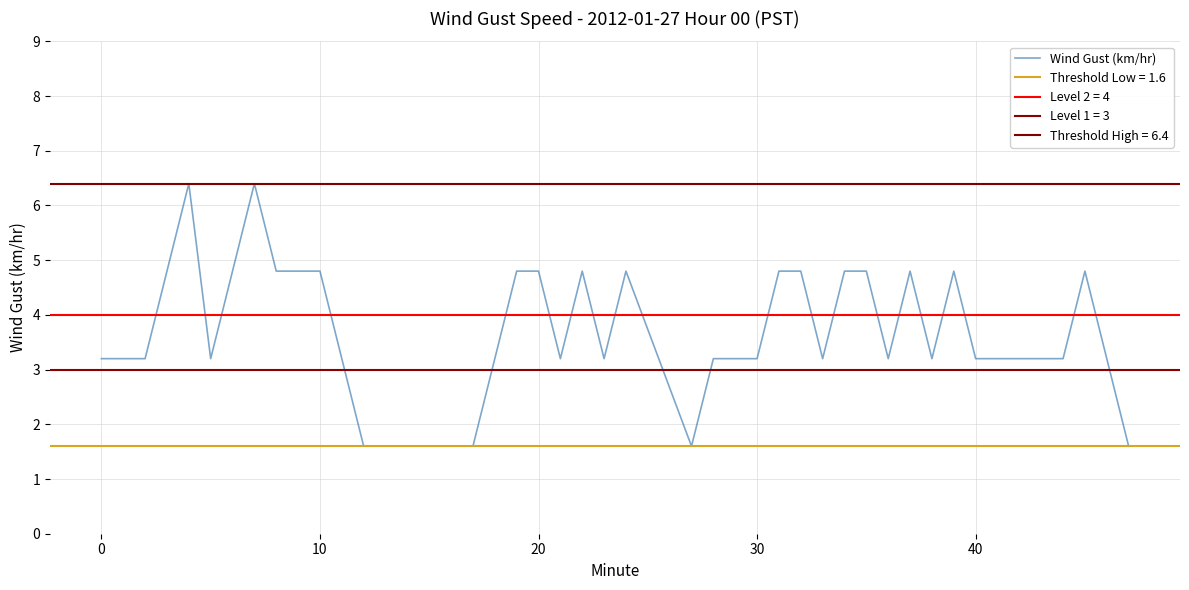

The value of Wind Gust (km/hr) at 0 is 3.2. True or false?

True